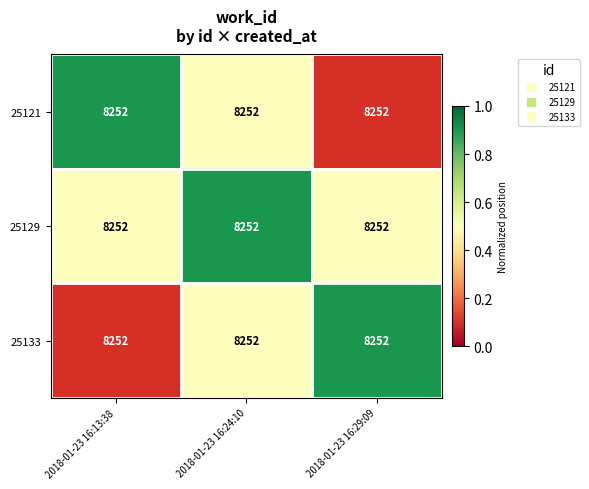

Count the number of categories in the chart.

3